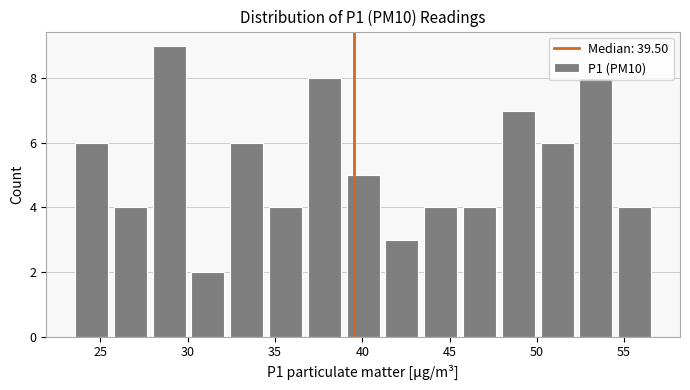

Reading left to right, transcribe this chart: for each bar, give the range it covers on the x-axis and its height. Neither the bar edges nor the heights are printed on the chart, so give them approximately, as read against the axes.

23.5 to 25.5: 6
25.5 to 28.0: 4
28.0 to 30.0: 9
30.0 to 32.5: 2
32.5 to 34.5: 6
34.5 to 36.5: 4
36.5 to 39.0: 8
39.0 to 41.0: 5
41.0 to 43.5: 3
43.5 to 45.5: 4
45.5 to 48.0: 4
48.0 to 50.0: 7
50.0 to 52.5: 6
52.5 to 54.5: 8
54.5 to 56.5: 4